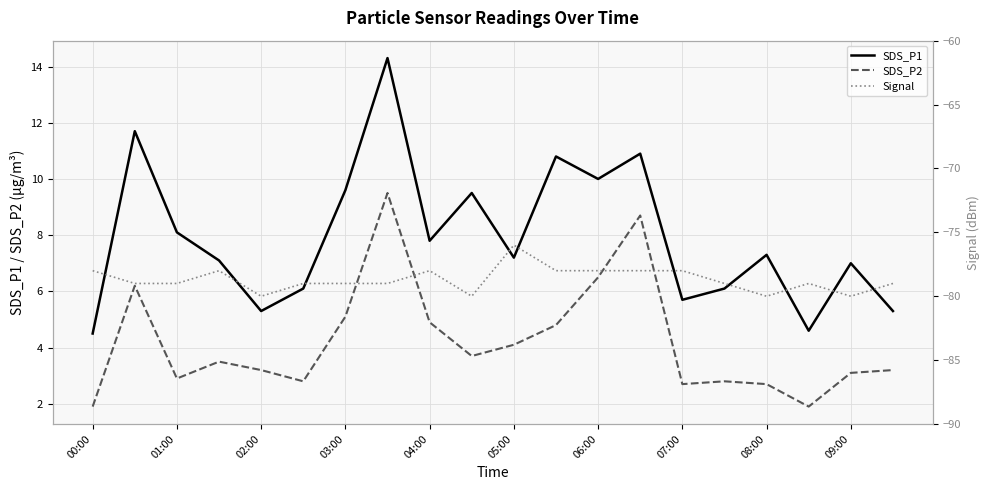

The SDS_P1 series shows 7.2 at 02:00. True or false?

False